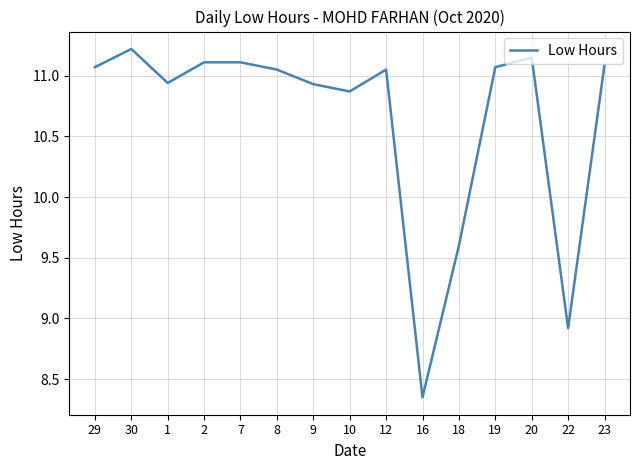

At which label is the value closest to 9?

22